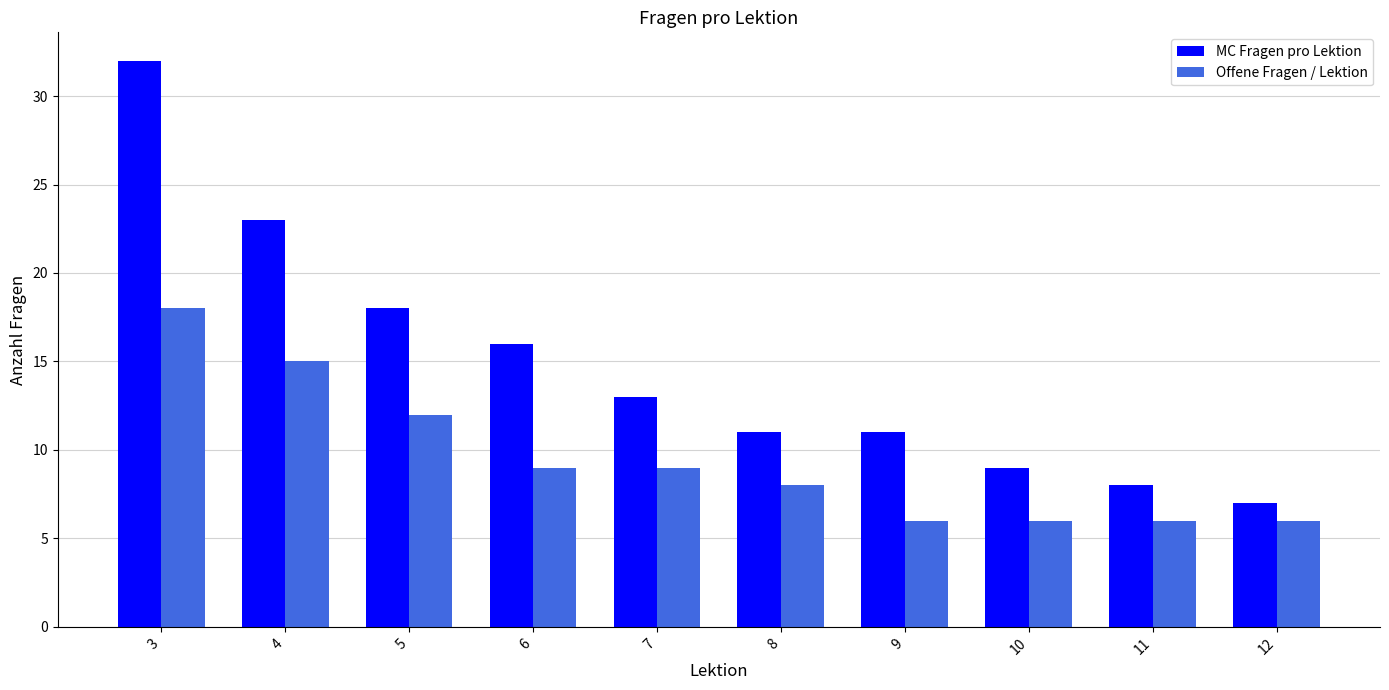

Rank the series by their maximum value, from highest to lowest.

MC Fragen pro Lektion, Offene Fragen / Lektion